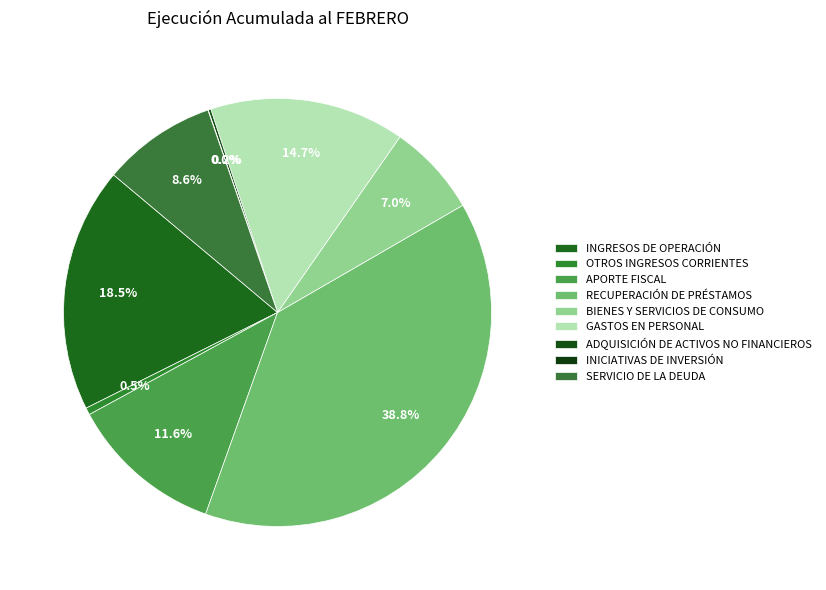

Combined, do SERVICIO DE LA DEUDA and OTROS INGRESOS CORRIENTES account for over 50%?

No